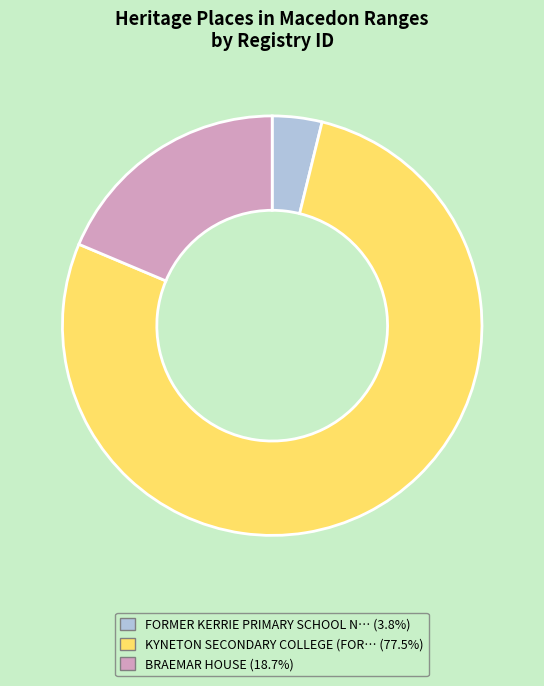

Is there any slice that represents more than half of the pie?

Yes